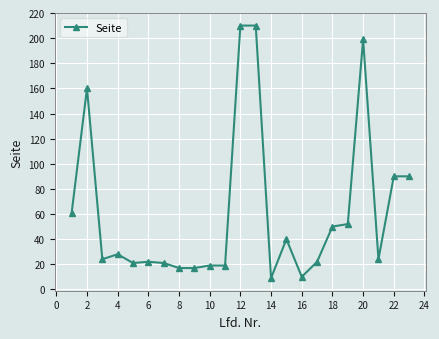

What is the minimum value shown in the chart?

9